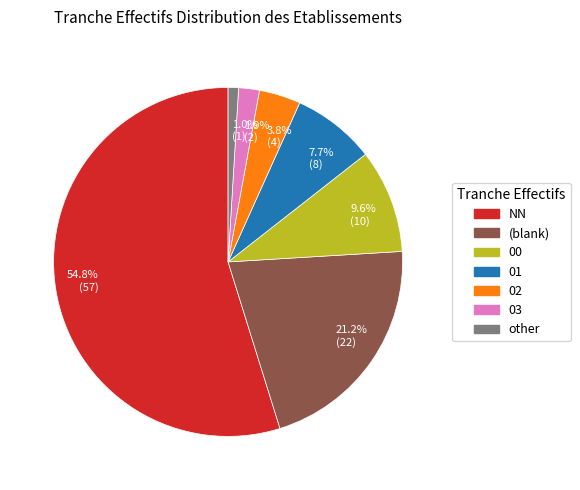

Which category accounts for the majority?

54.8% (57)